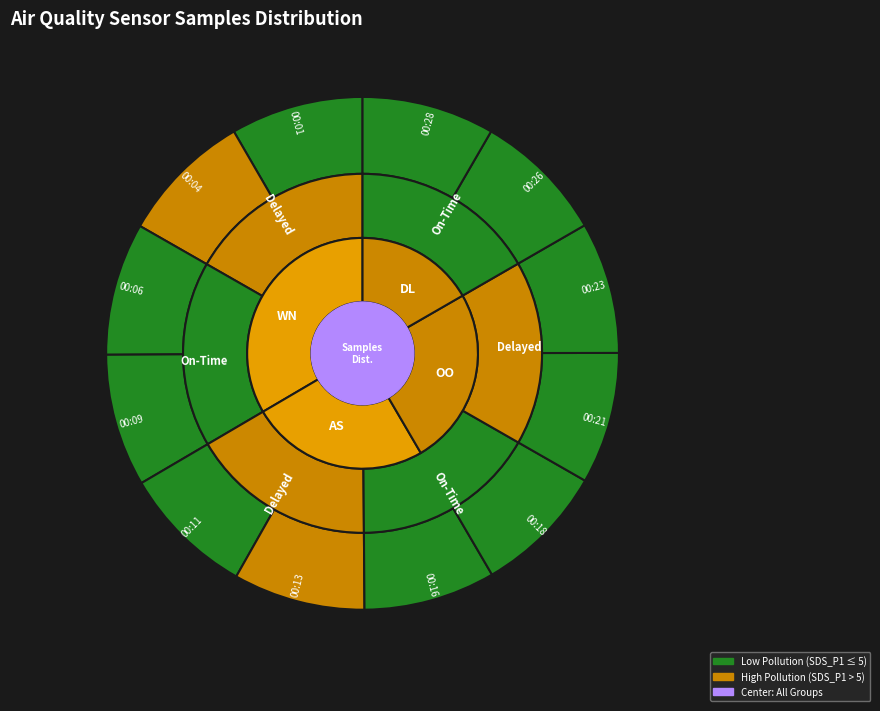

What is the smallest slice in the pie chart?

00:23